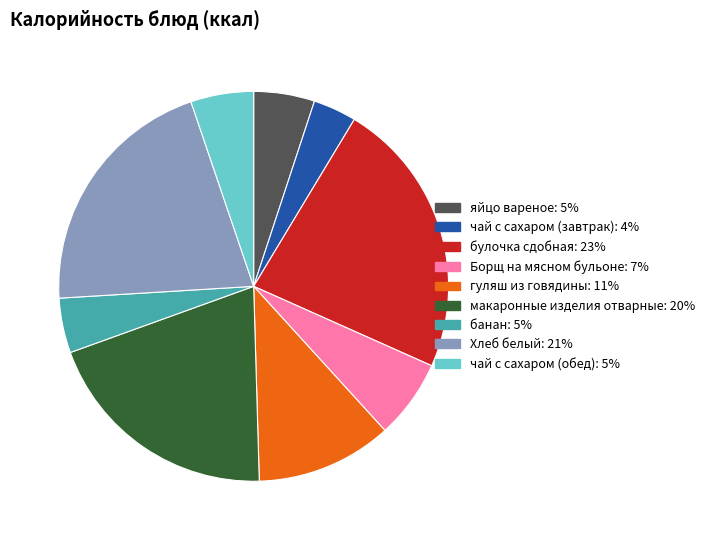

Combined, do гуляш из говядины and булочка сдобная account for over 50%?

No